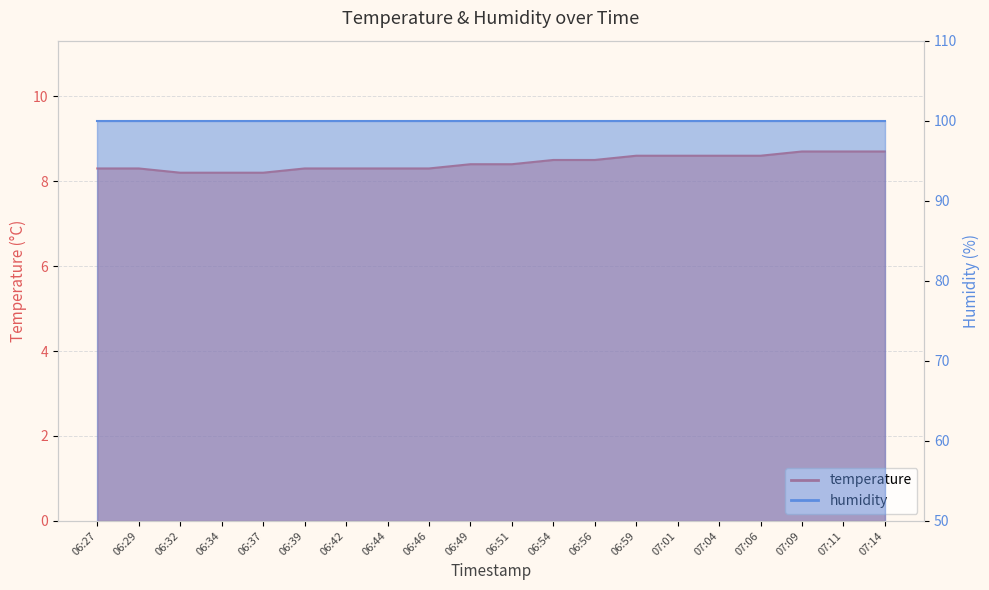

Between 06:59 and 06:39, which is larger?

06:59